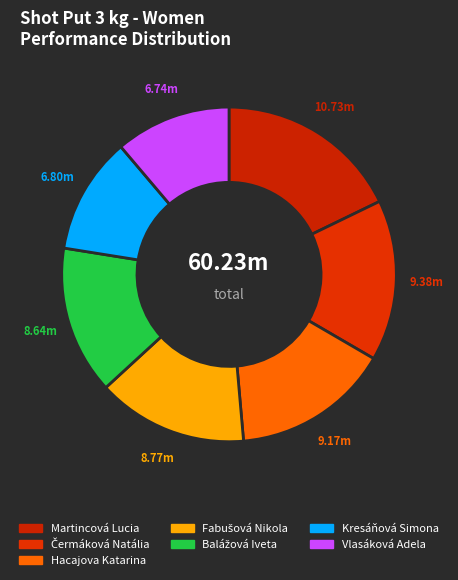

How many slices are in this pie chart?

7